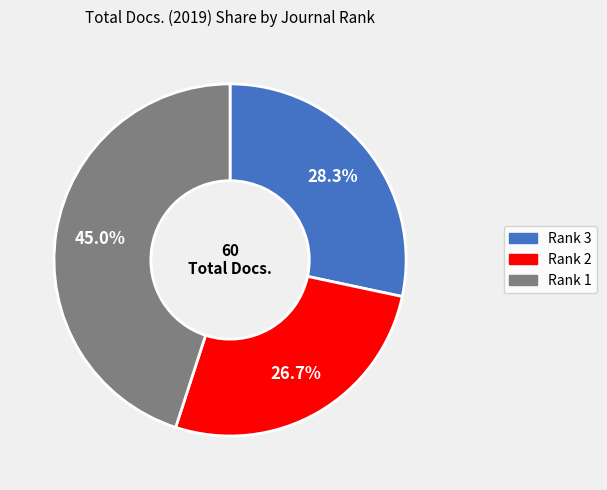

Is it true that Rank 2 is 36% of the pie?

False